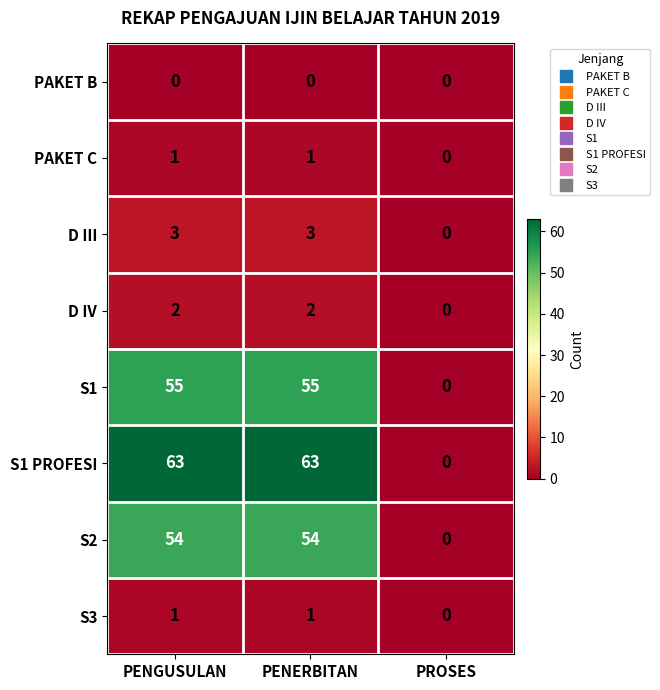

Where is S1 nearest to the value 27?

PROSES